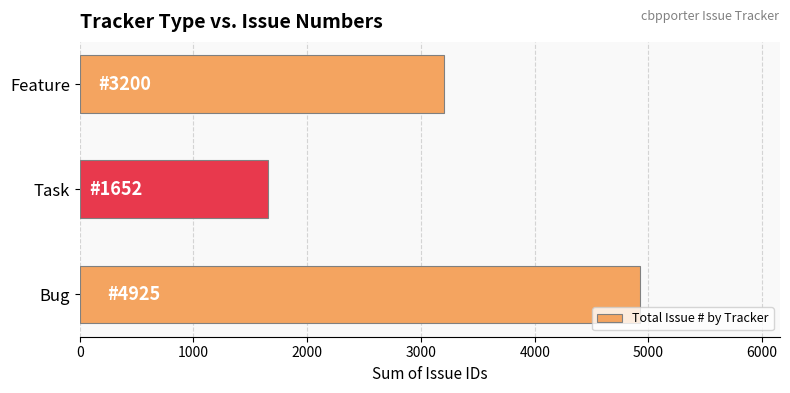

Reading top to bottom, list all the values displayed in this chart.

3200	1652	4925